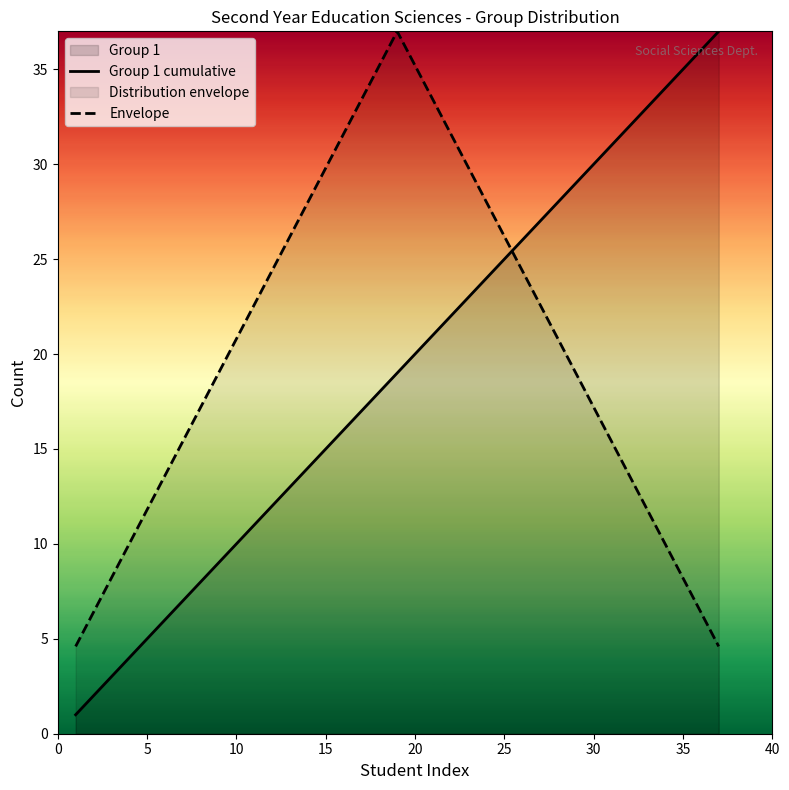

Rank the series by their average value, from highest to lowest.

Envelope, Group 1 cumulative